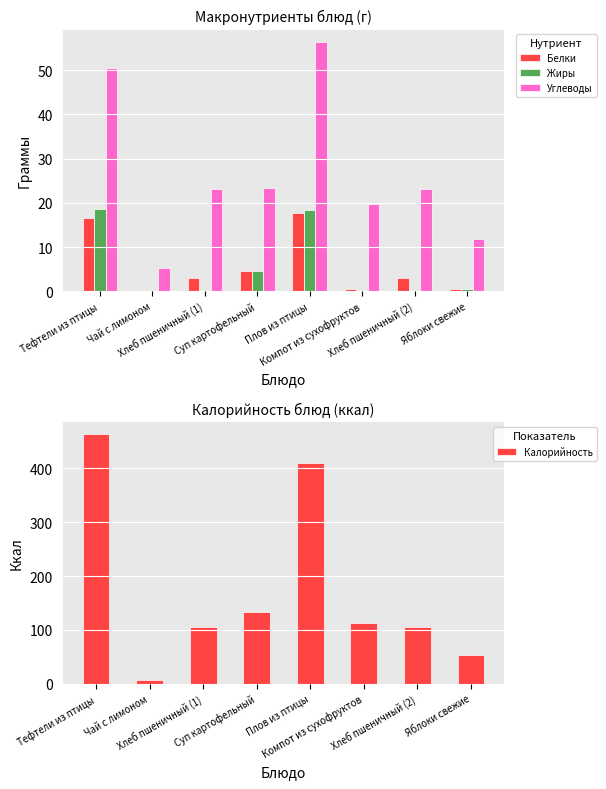

Rank the series by their maximum value, from lowest to highest.

Белки, Жиры, Углеводы, Калорийность